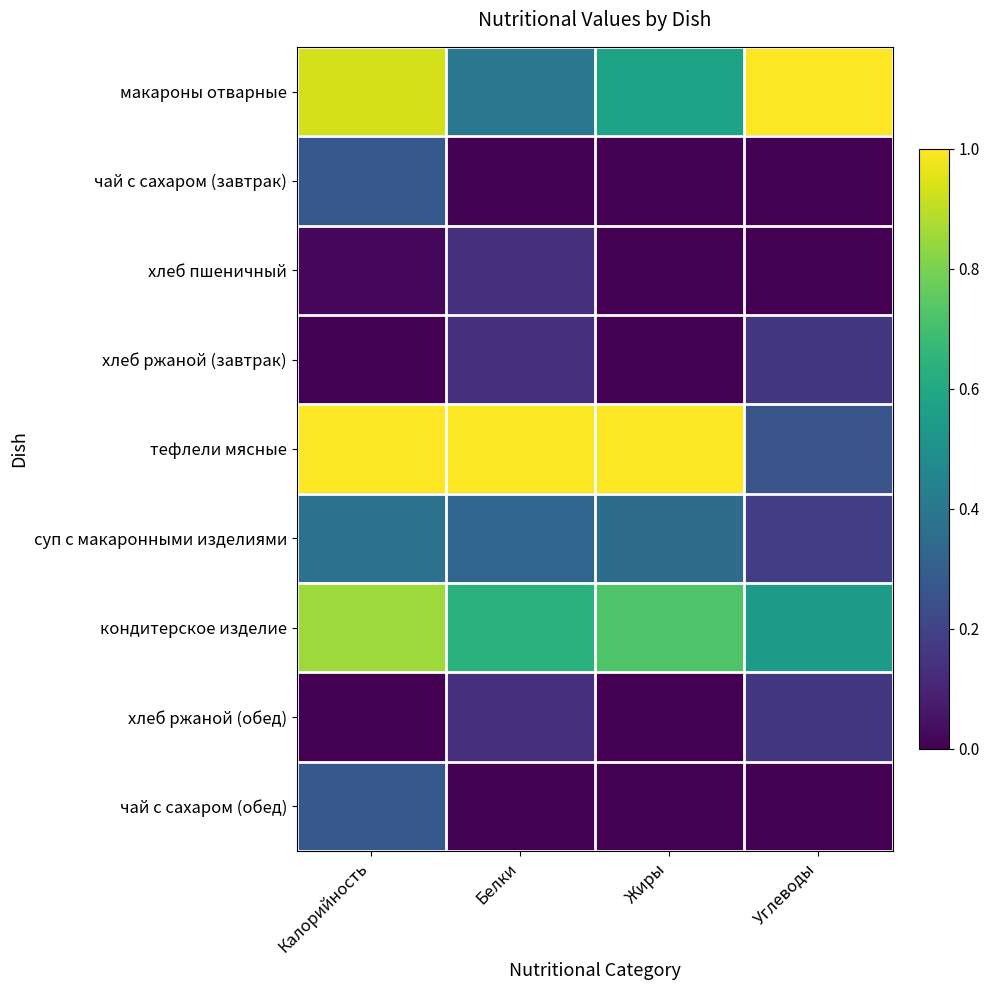

Reading left to right, list all the values displayed in this chart.

макароны отварные: Калорийность=0.9	Белки=0.4	Жиры=0.6	Углеводы=1.0
чай с сахаром (завтрак): Калорийность=0.3	Белки=0.0	Жиры=0.0	Углеводы=0.0
хлеб пшеничный: Калорийность=0.0	Белки=0.1	Жиры=0.0	Углеводы=0.0
хлеб ржаной (завтрак): Калорийность=0.0	Белки=0.1	Жиры=0.0	Углеводы=0.2
тефлели мясные: Калорийность=1.0	Белки=1.0	Жиры=1.0	Углеводы=0.3
суп с макаронными изделиями: Калорийность=0.4	Белки=0.3	Жиры=0.4	Углеводы=0.2
кондитерское изделие: Калорийность=0.9	Белки=0.6	Жиры=0.7	Углеводы=0.5
хлеб ржаной (обед): Калорийность=0.0	Белки=0.1	Жиры=0.0	Углеводы=0.2
чай с сахаром (обед): Калорийность=0.3	Белки=0.0	Жиры=0.0	Углеводы=0.0